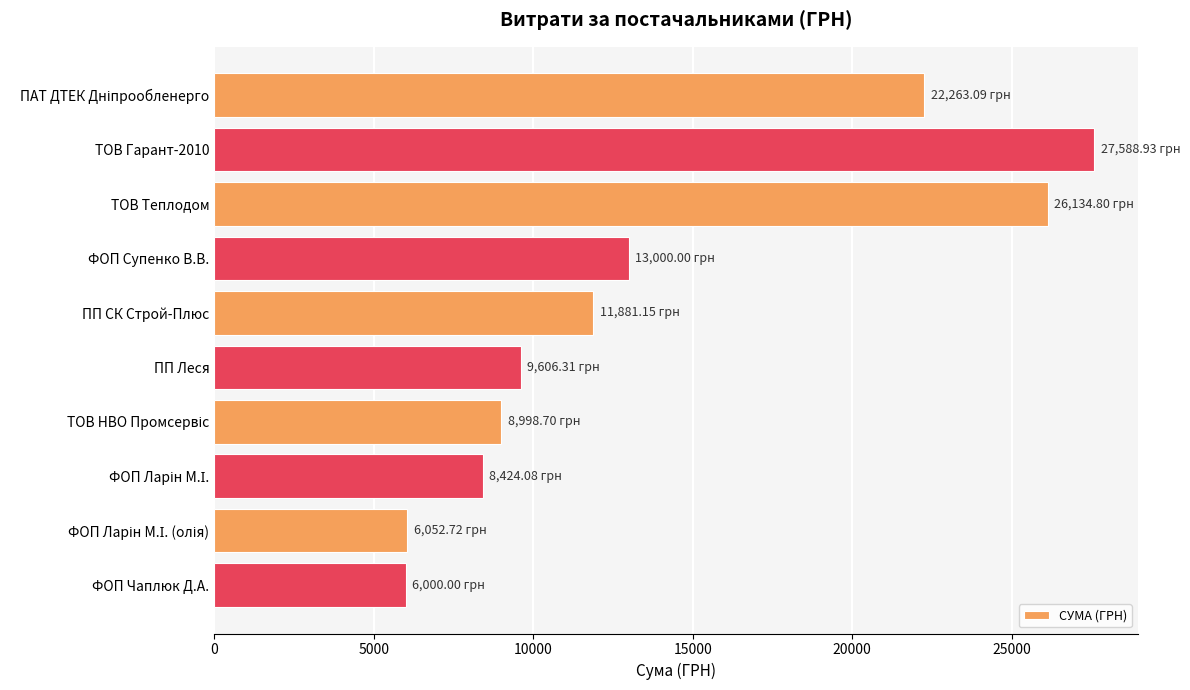

What is the label of the 6th bar from the top?

ПП Леся